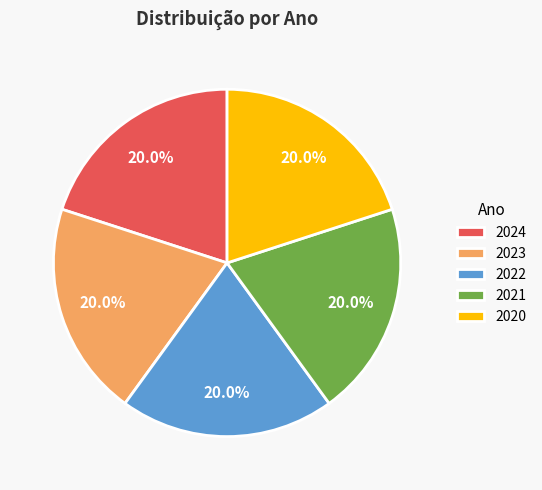

How many segments does this pie chart have?

5